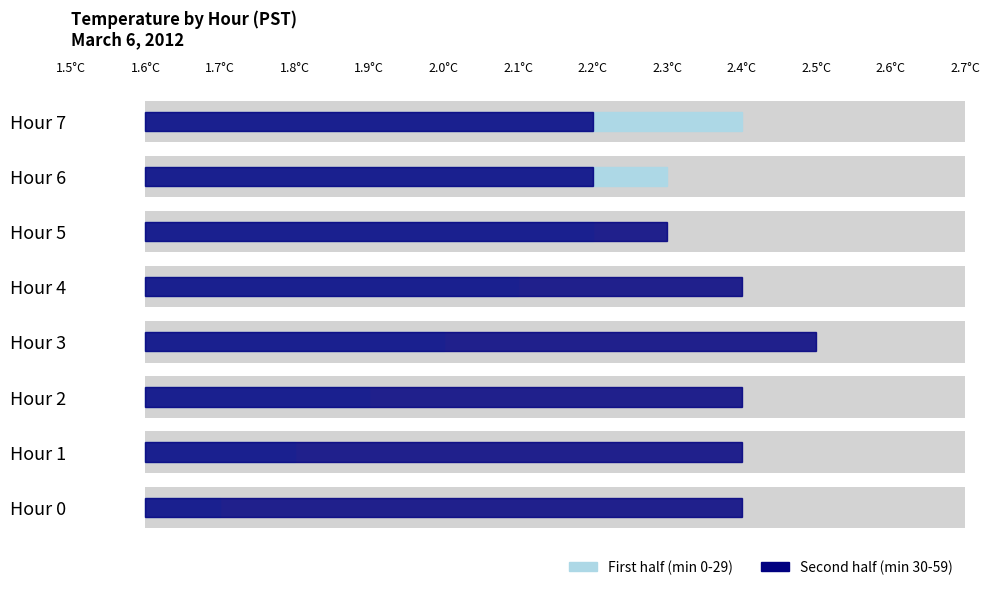

Is it true that Second half (min 30-59) equals 0.2 at Hour 7?

False